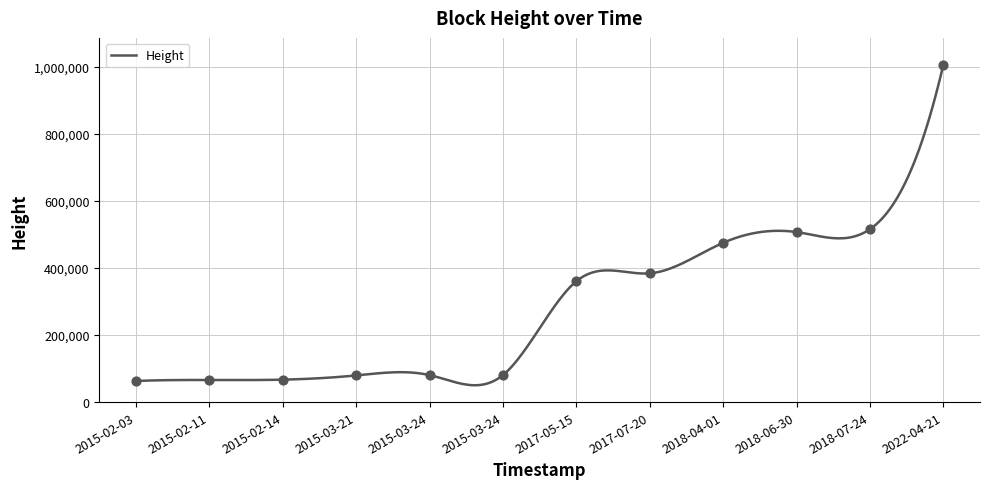

What is the change in value from 2015-02-03 to 2015-03-24?

+17517